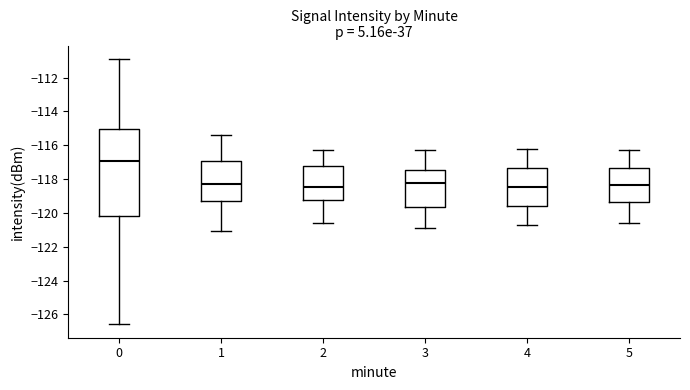

Which box has the highest median line?

0